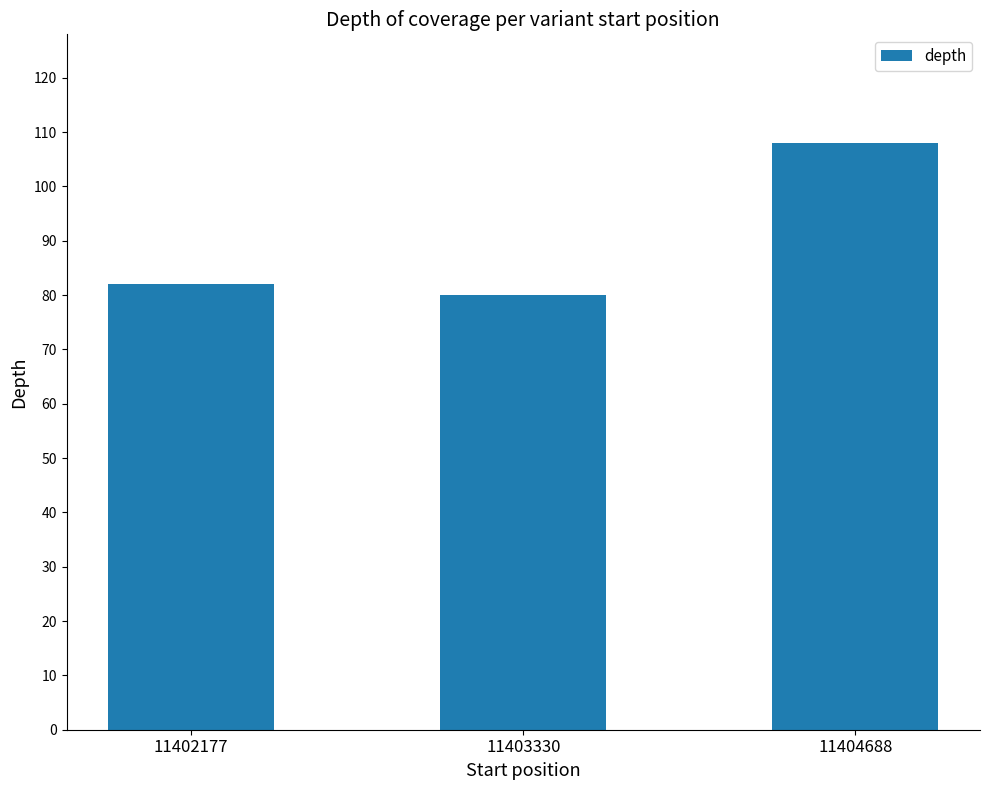

Is it true that the value at 11404688 is 41?

False